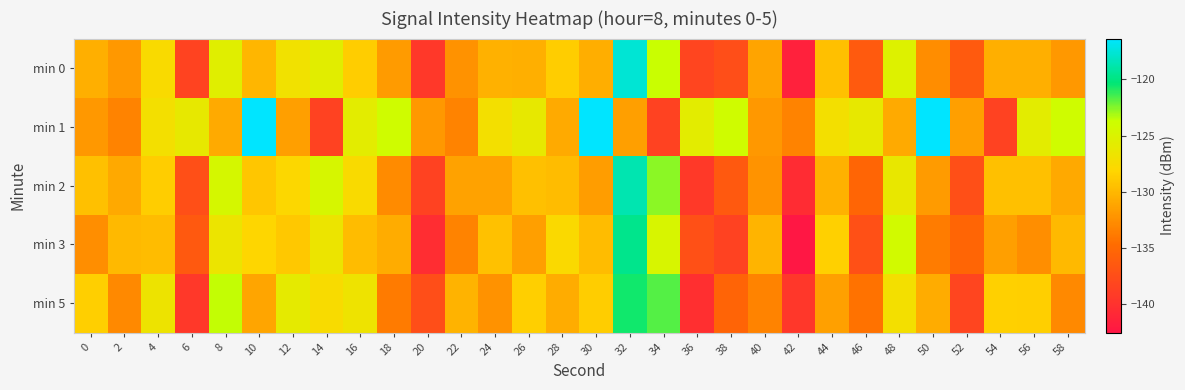

How many series are shown in this chart?

5